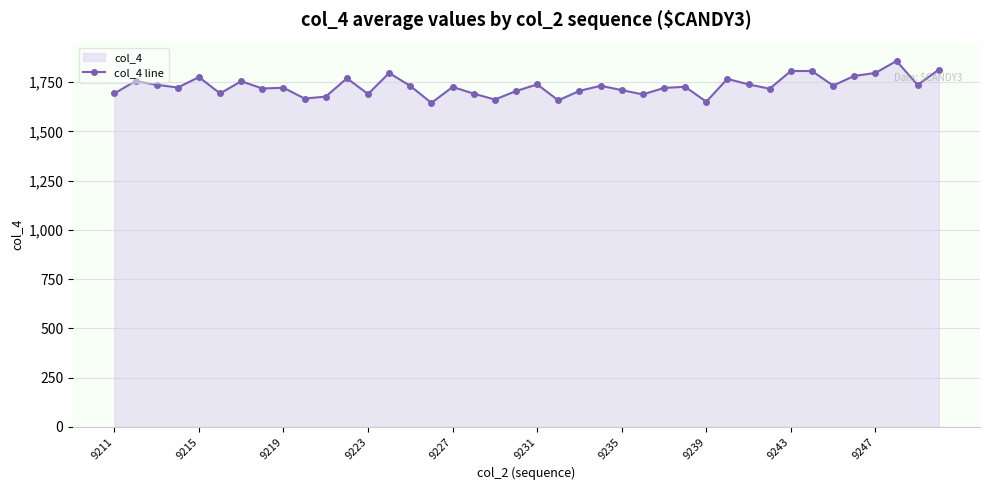

What is the sum of the values at 35 and 39?

3596